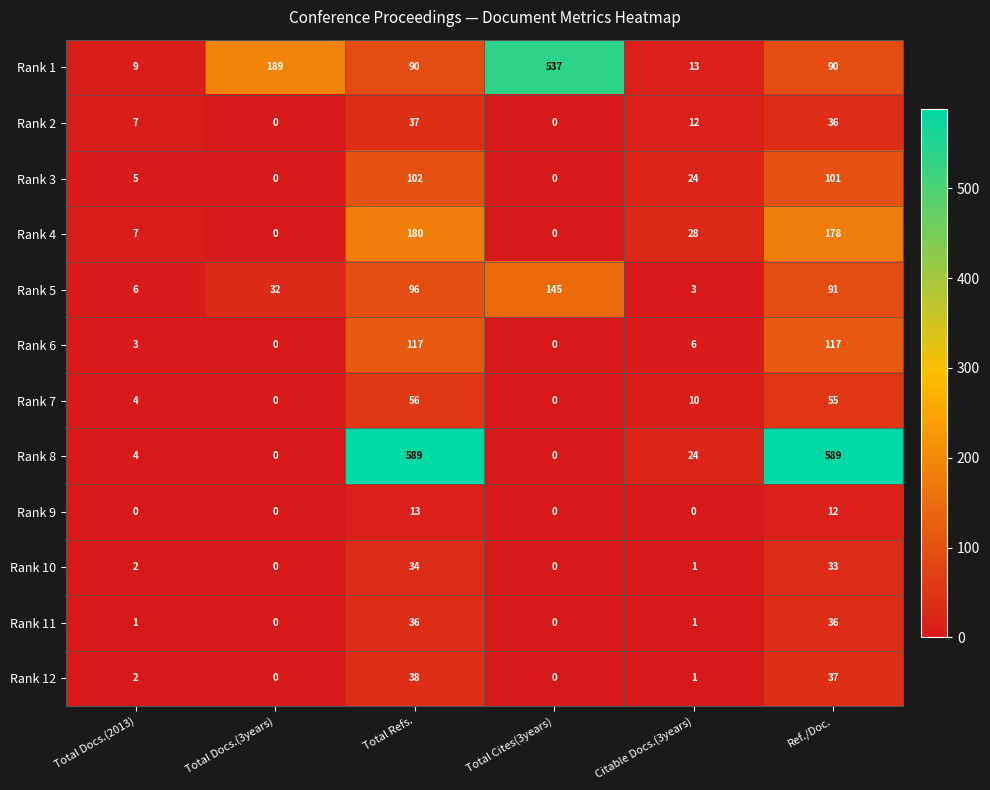

At Total Refs., list the series in order from largest to smallest.

Rank 8, Rank 4, Rank 6, Rank 3, Rank 5, Rank 1, Rank 7, Rank 12, Rank 2, Rank 11, Rank 10, Rank 9